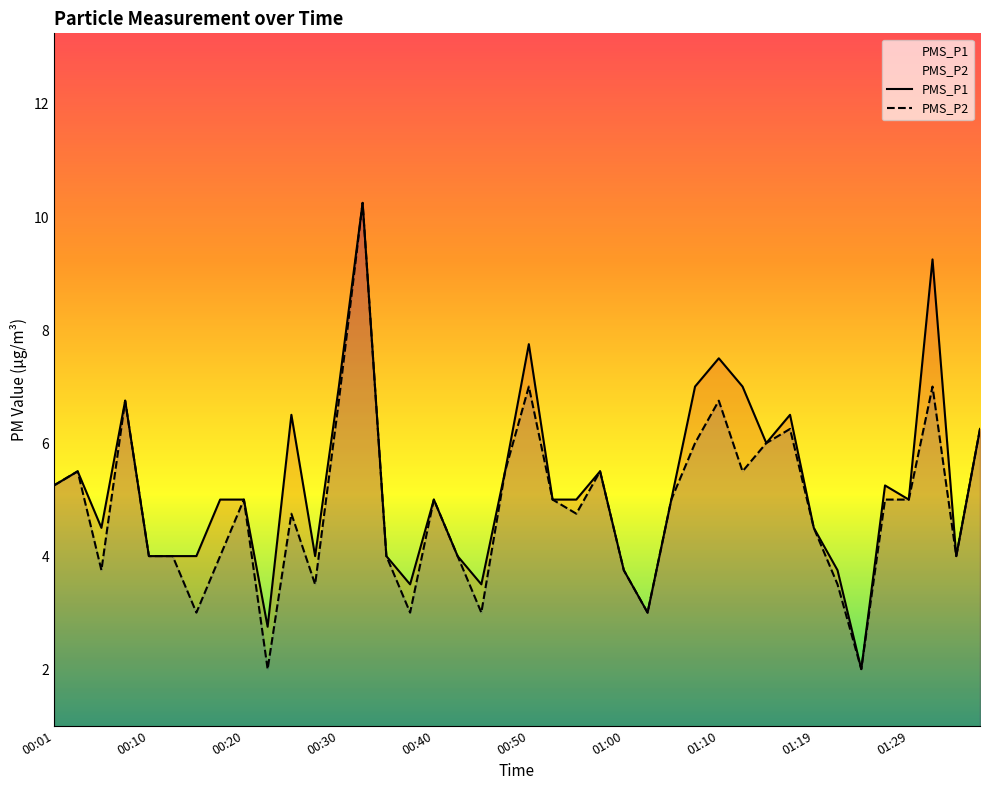

True or false: PMS_P2 has a value of 3.7 at 00:30.

False